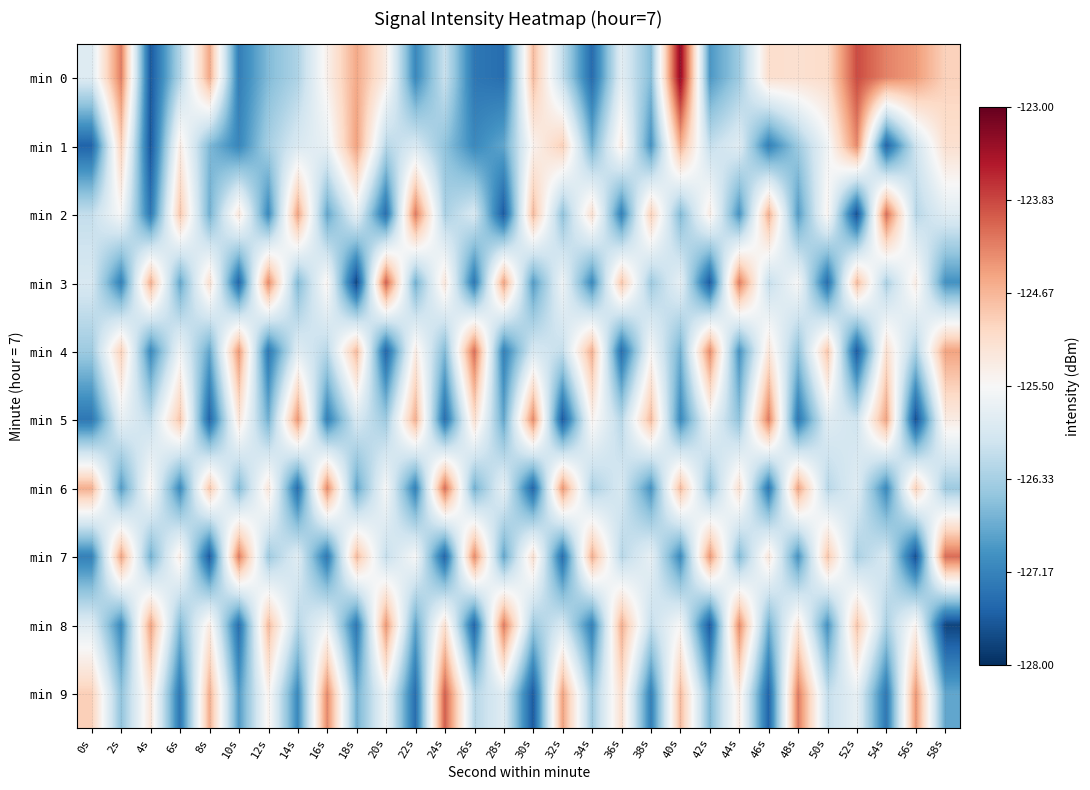

What is the maximum value shown in the chart?

-123.3